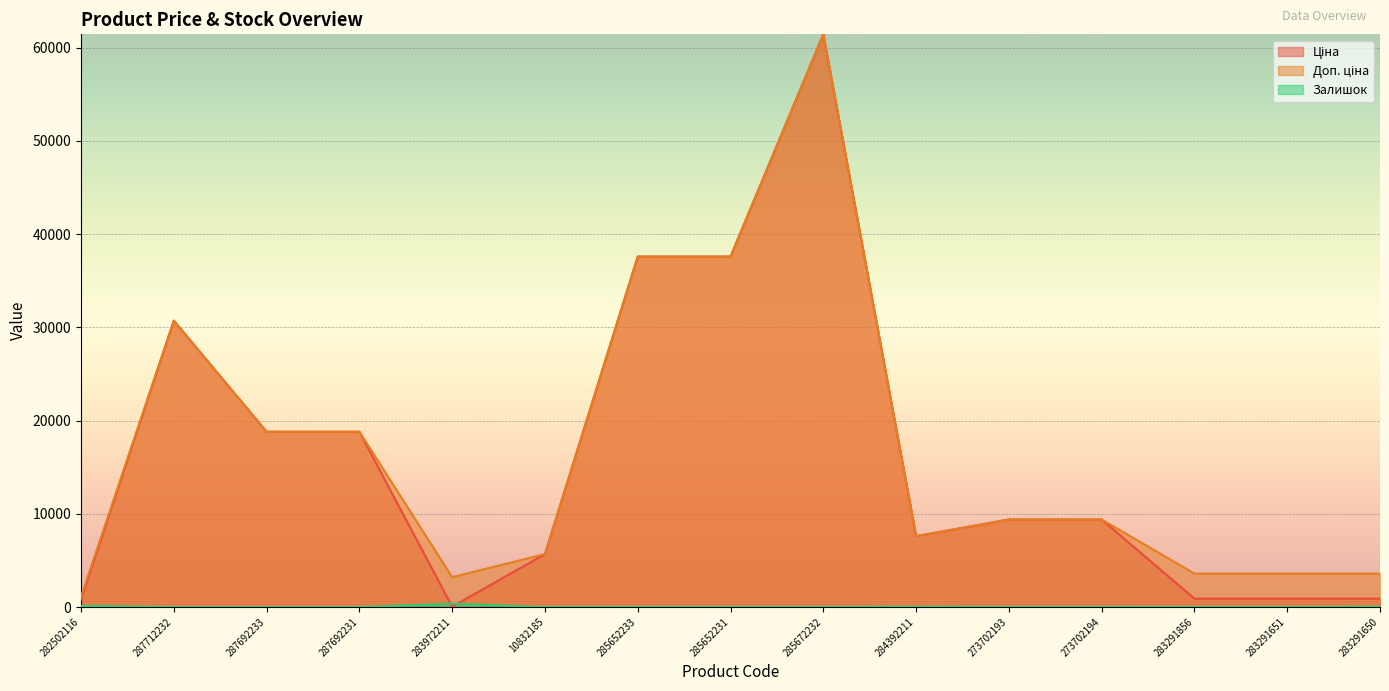

At which category is the sum across all series the highest?

285672232